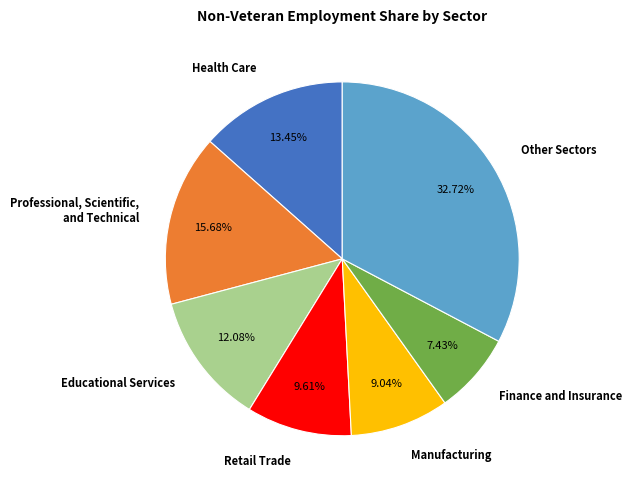

What is the largest slice in the pie chart?

Other Sectors